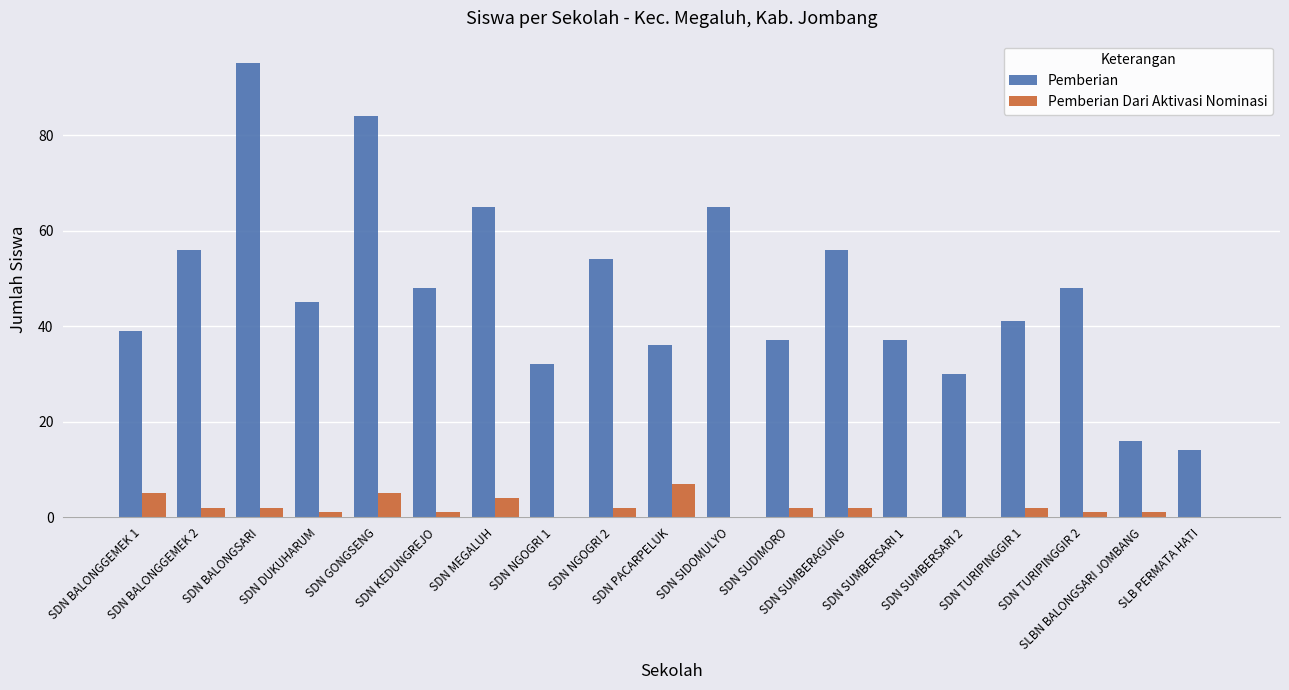

Which series has the largest total across all categories?

Pemberian